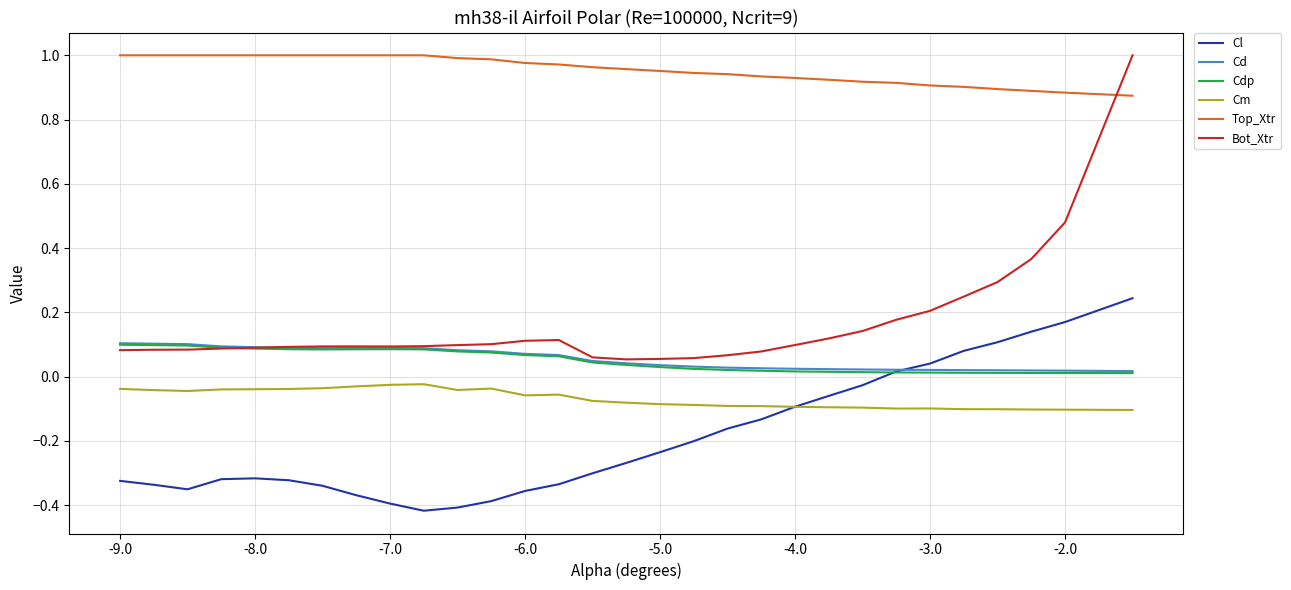

What is the sum of all Cl values?

-5.7